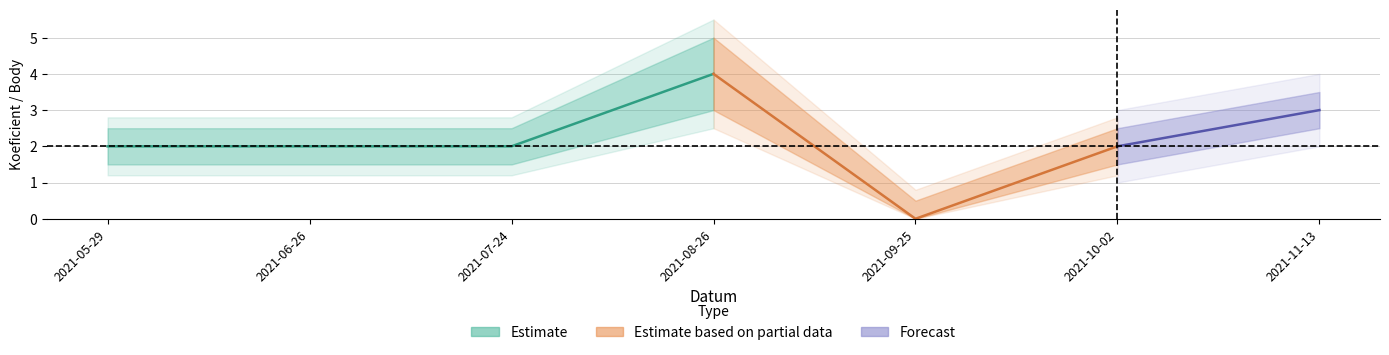

True or false: Body_lower and Body_upper cross at least once.

False